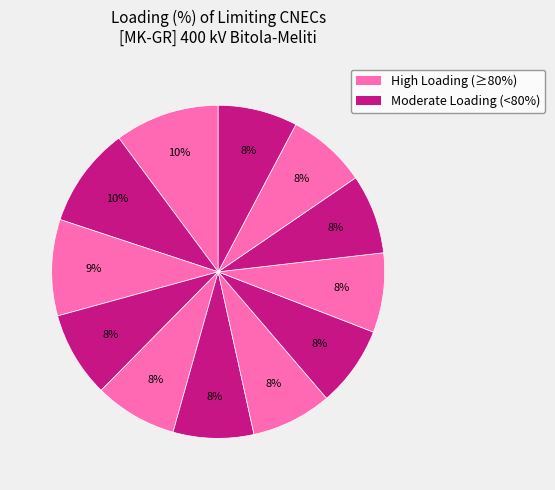

Does any single category account for the majority?

No